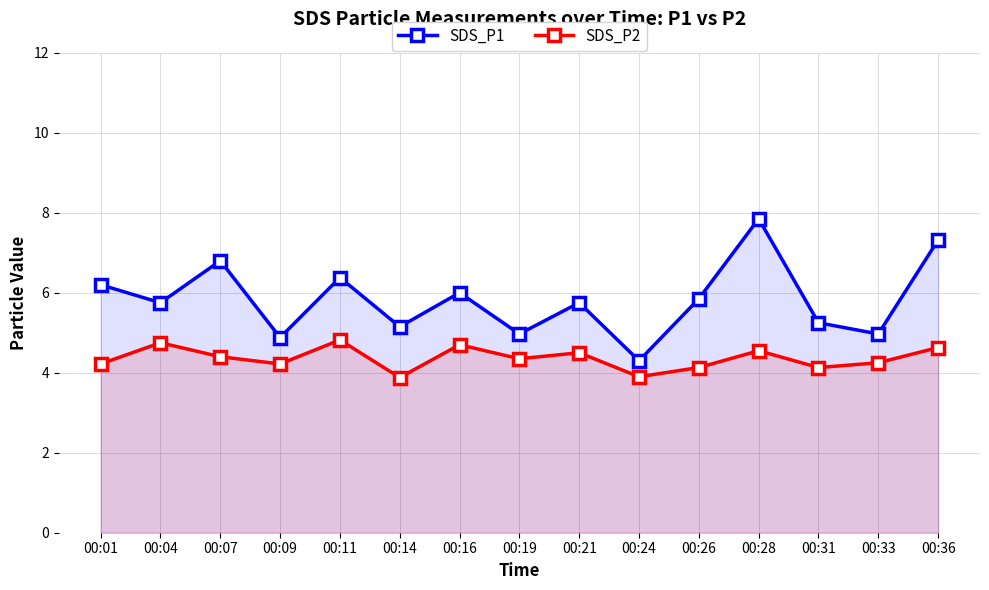

The SDS_P2 series shows 4.2 at 00:09. True or false?

True